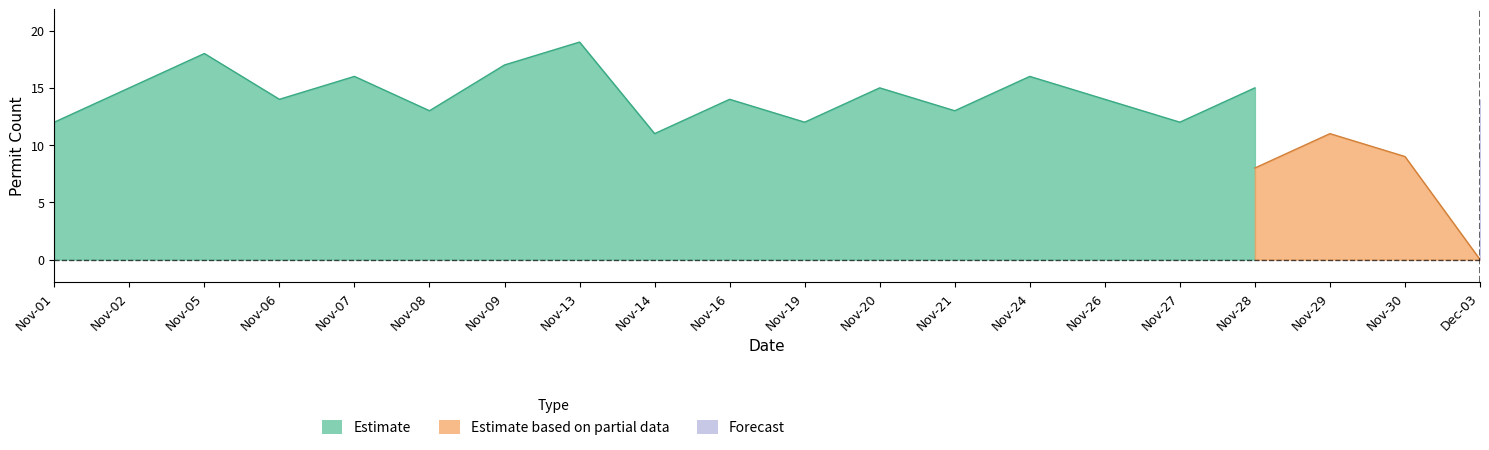

Between Nov-28 and Nov-05, which is larger?

Nov-05